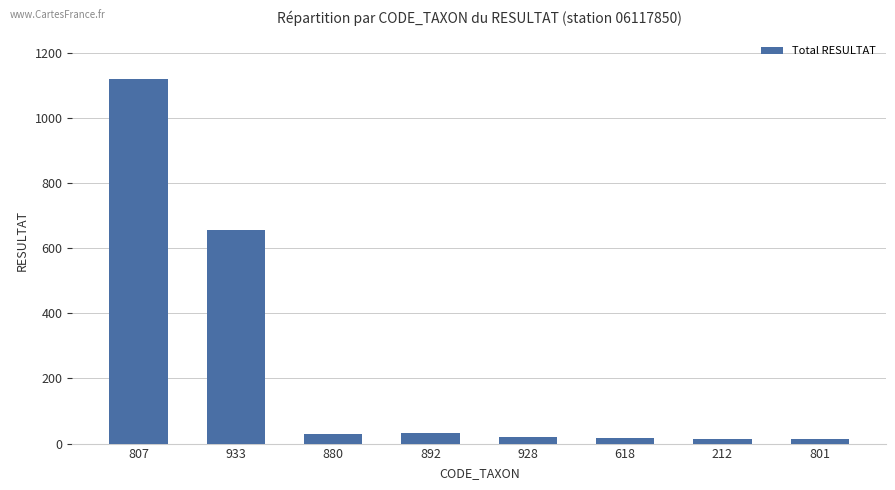

Does the chart contain any negative values?

No